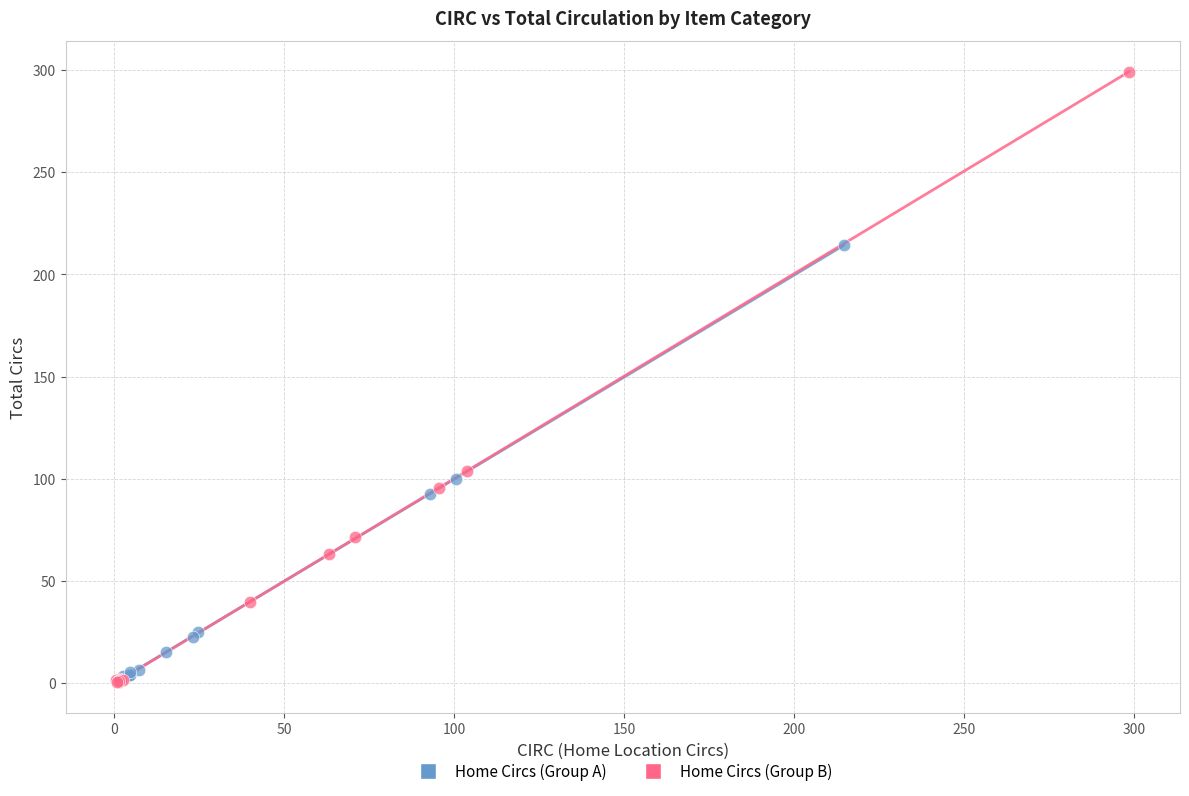

What are all the series names shown in the legend?

Home Circs (Group A), Home Circs (Group B)